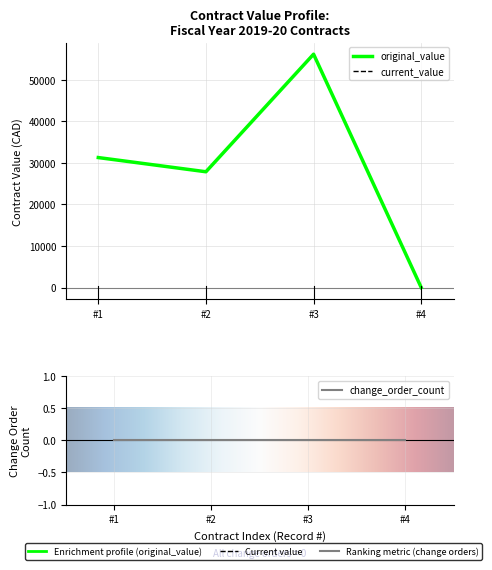

The value of original_value at #4 is -34103. True or false?

False